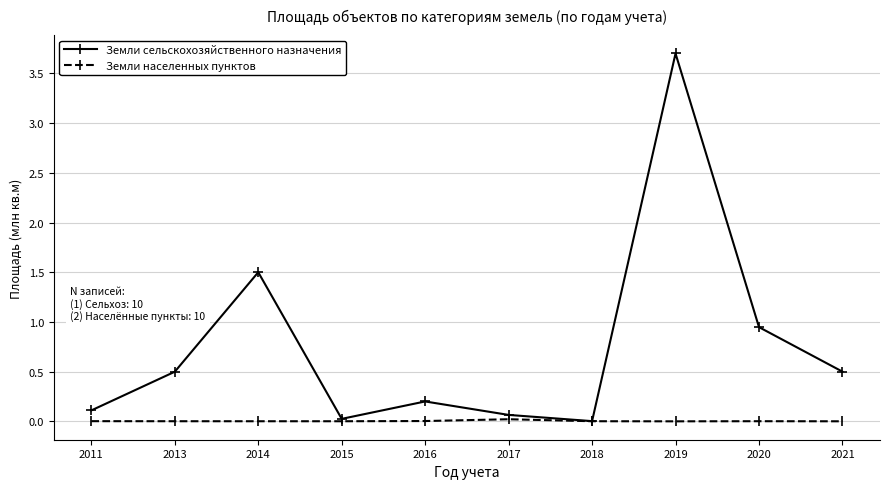

Where is the first local maximum for Земли сельскохозяйственного назначения?

2014